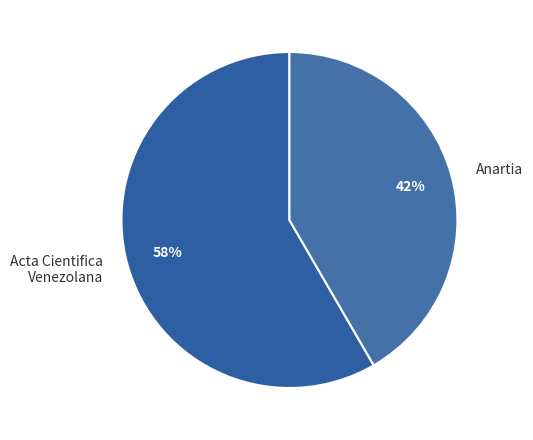

To the nearest percent, what is the combined percentage of Acta Cientifica Venezolana and Anartia?

100%